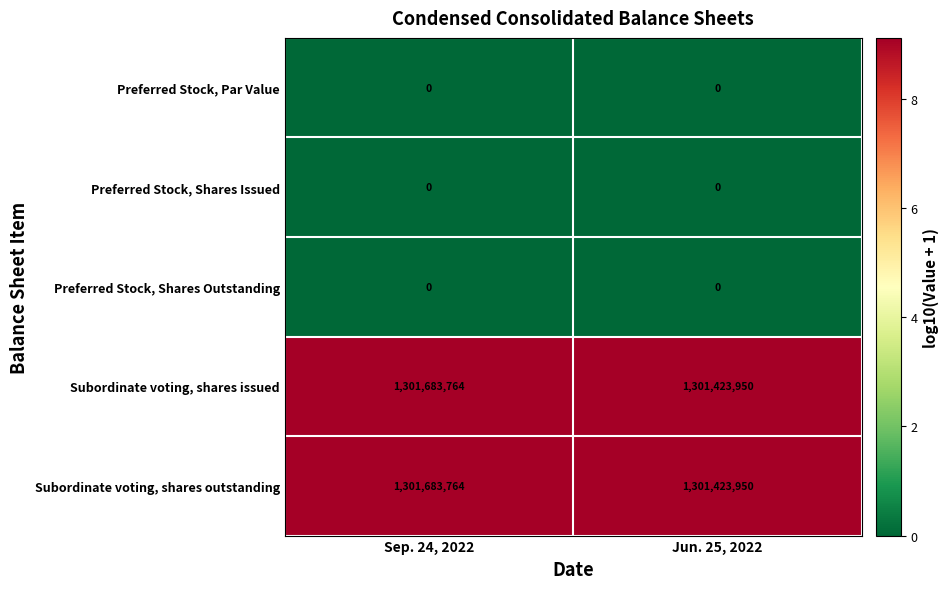

At which category is the sum across all series the highest?

Sep. 24, 2022